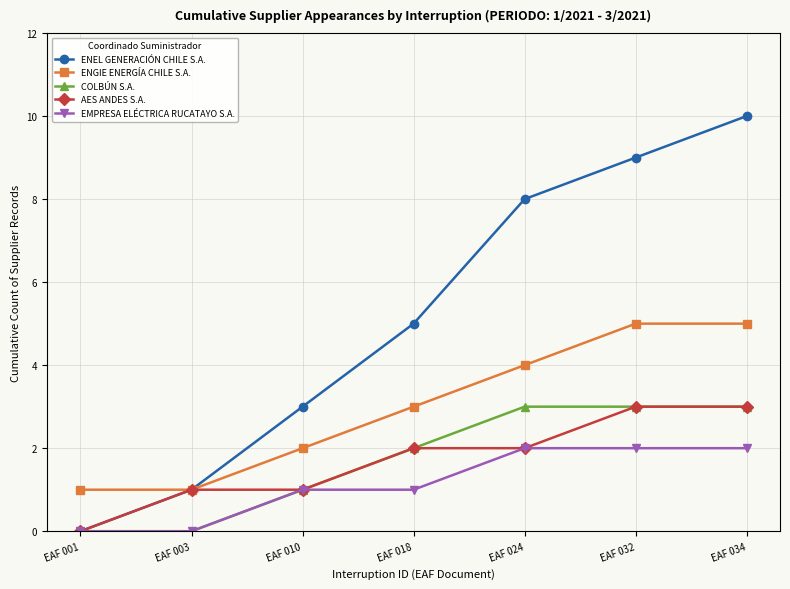

Is it true that COLBÚN S.A. equals 4 at EAF 024?

False